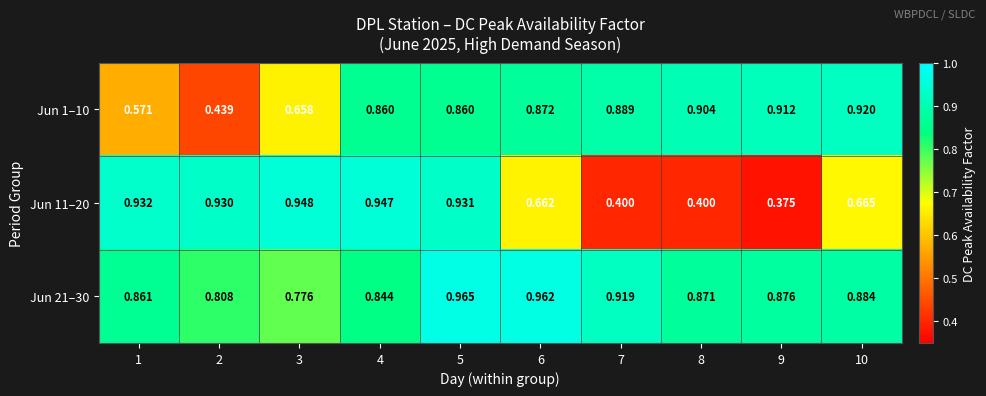

Is the value of Jun 1–10 at 1 greater than the value of Jun 21–30 at 6?

No